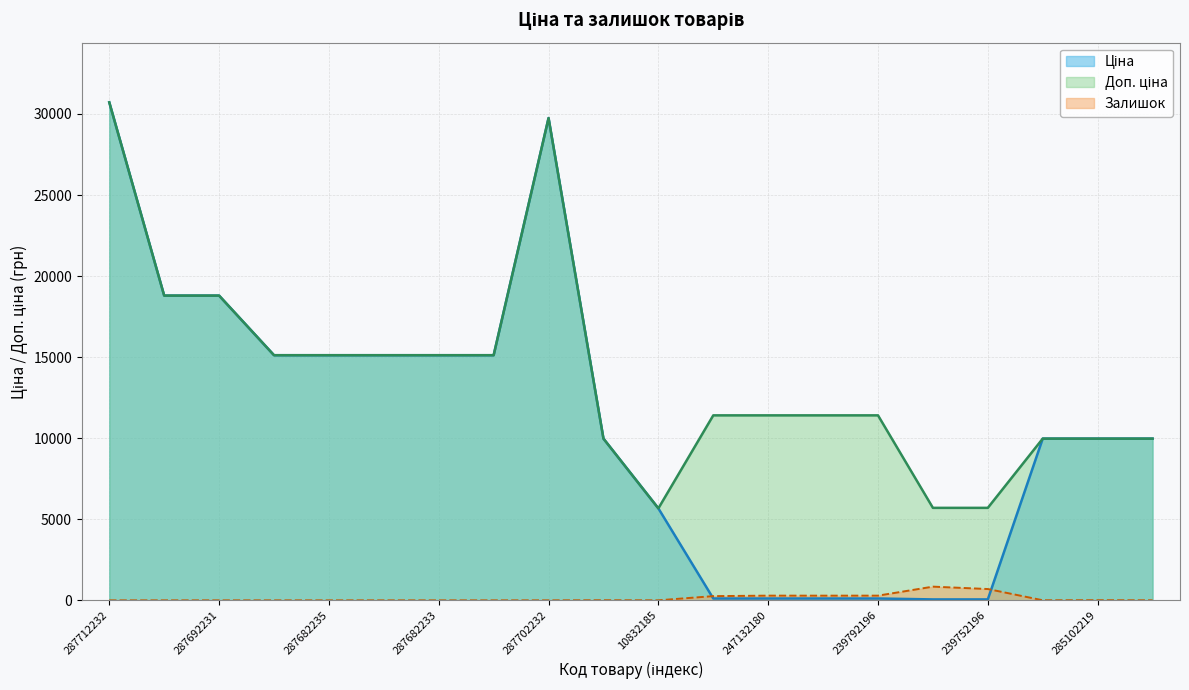

Reading left to right, what are all the values shown in this chart?

Ціна: 287712232=30717.1	287692233=18796.8	287692231=18796.8	287682236=15120.0	287682235=15120.0	287682234=15120.0	287682233=15120.0	287682231=15120.0	287702232=29747.2	285101569=9975.0	10832185=5673.8	247132181=114.1	247132180=114.1	239792197=114.1	239792196=114.1	239752197=57.0	239752196=57.0	285102221=9975.0	285102219=9975.0	285102218=9975.0
Доп. ціна: 287712232=30717.1	287692233=18796.8	287692231=18796.8	287682236=15120.0	287682235=15120.0	287682234=15120.0	287682233=15120.0	287682231=15120.0	287702232=29747.2	285101569=9975.0	10832185=5673.8	247132181=11410.0	247132180=11410.0	239792197=11410.0	239792196=11410.0	239752197=5705.0	239752196=5705.0	285102221=9975.0	285102219=9975.0	285102218=9975.0
Залишок: 287712232=0.0	287692233=0.0	287692231=0.0	287682236=0.0	287682235=0.0	287682234=0.0	287682233=0.0	287682231=0.0	287702232=0.0	285101569=7.0	10832185=2.0	247132181=260.0	247132180=290.0	239792197=289.0	239792196=290.0	239752197=845.0	239752196=698.0	285102221=5.0	285102219=9.0	285102218=3.0